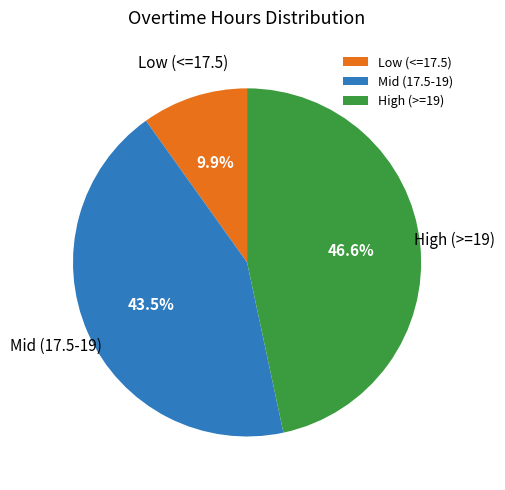

Count the number of slices in the pie.

3